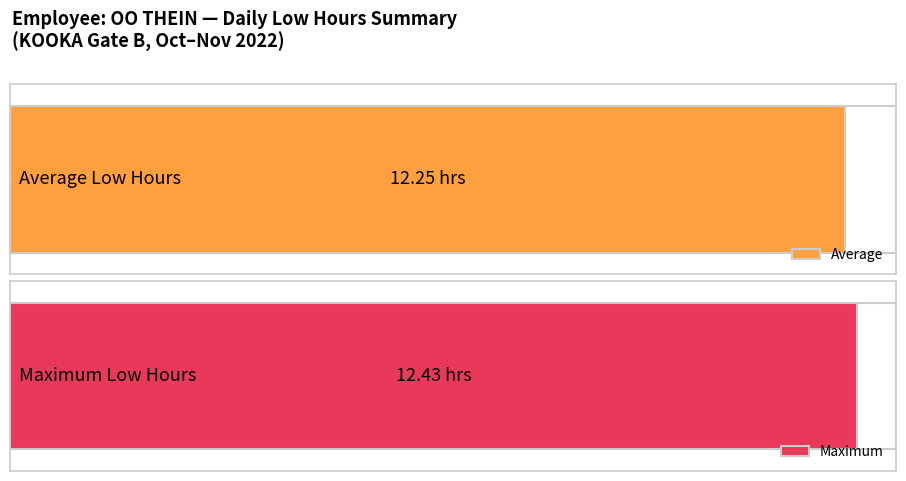

Are the bars grouped side by side (vs. stacked)?

No